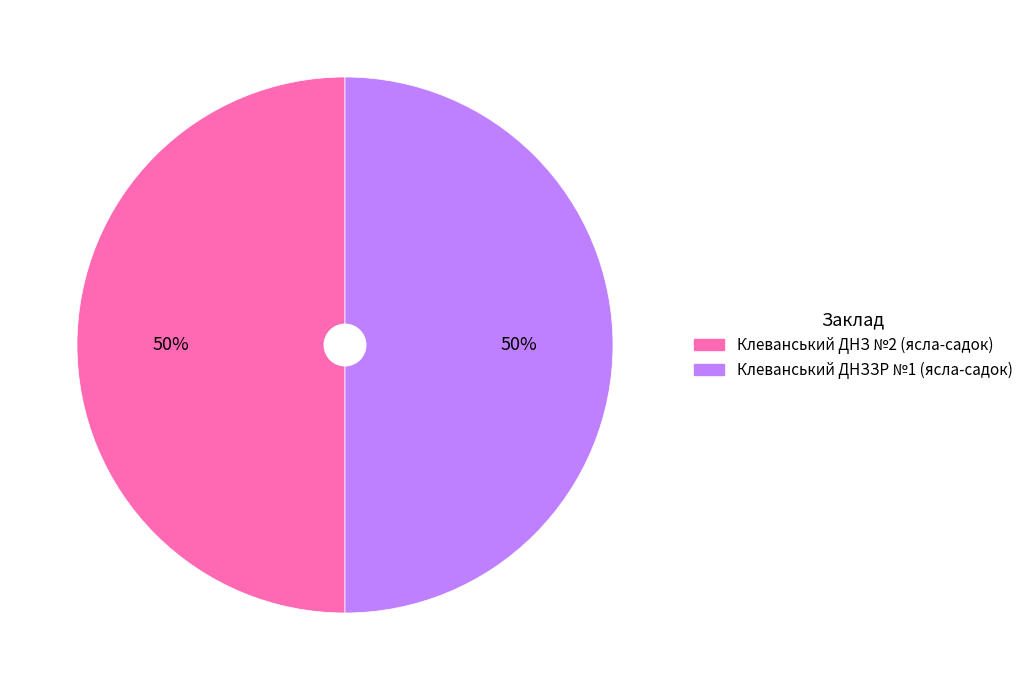

Is the sum of Клеванський ДНЗ №2 (ясла-садок) and Клеванський ДНЗЗР №1 (ясла-садок) greater than half?

Yes